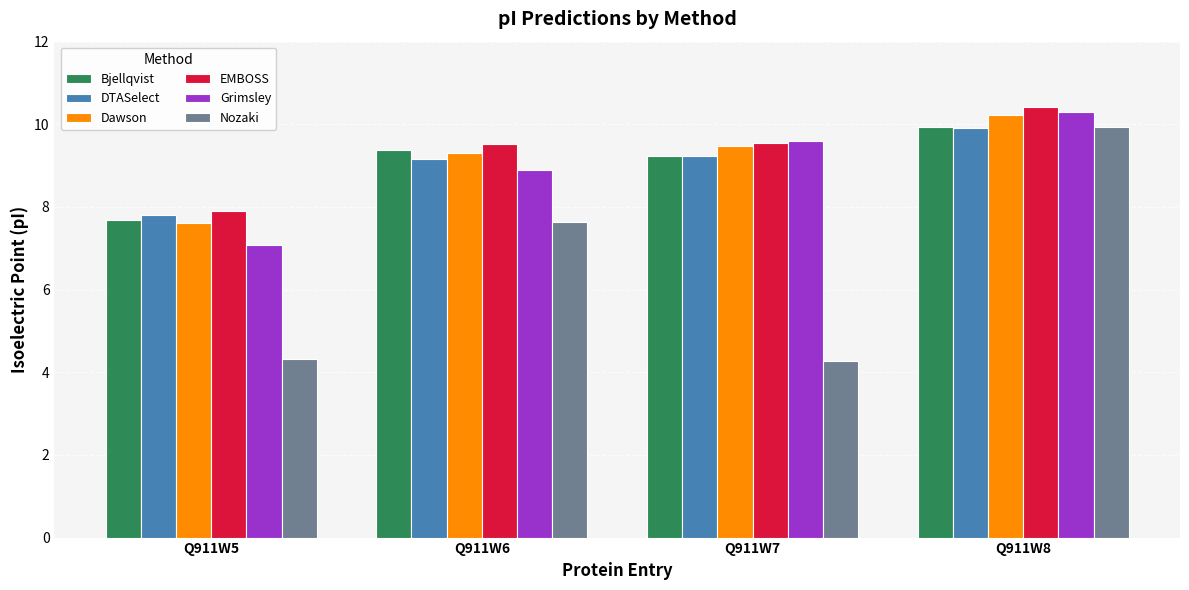

Rank the categories by Grimsley value from lowest to highest.

Q911W5, Q911W6, Q911W7, Q911W8